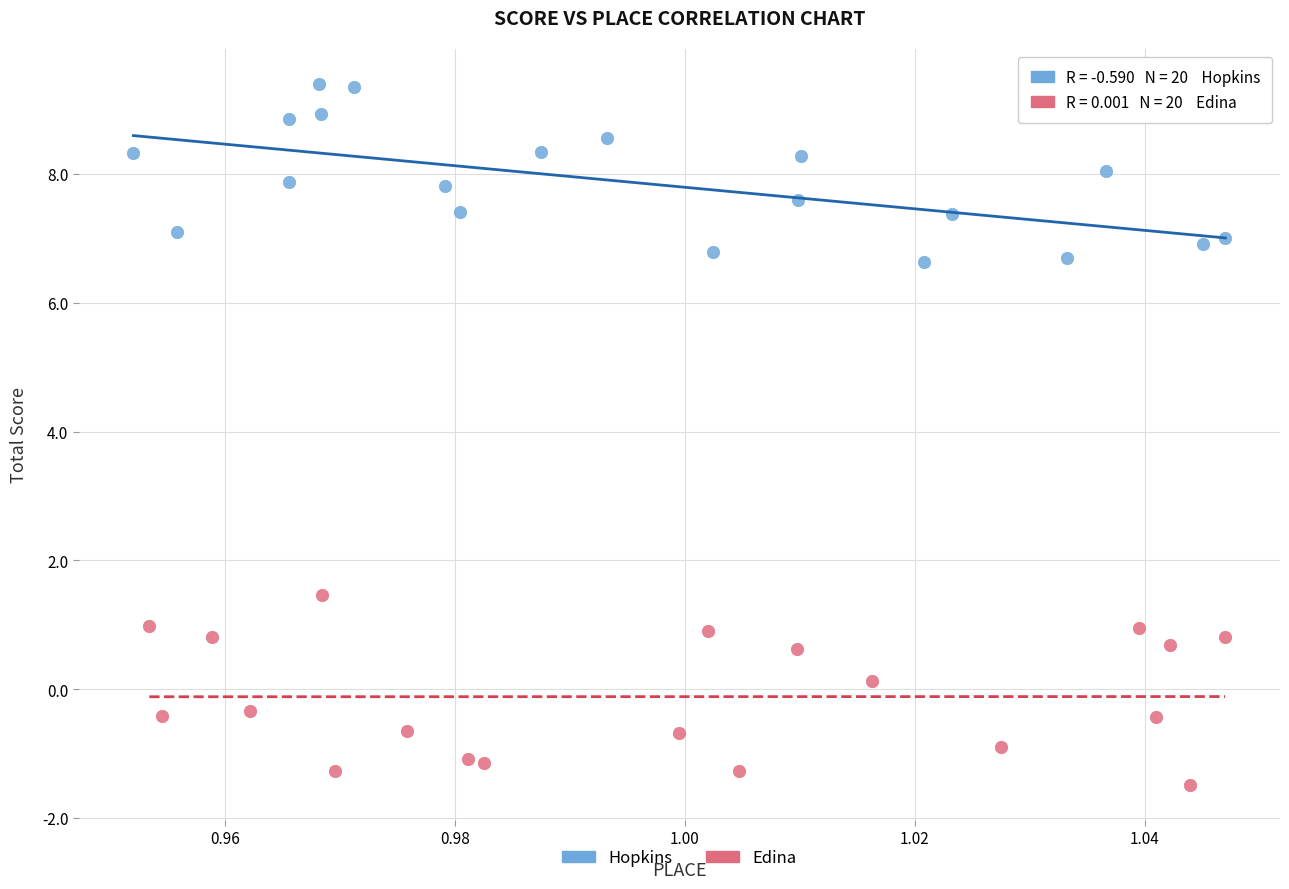

Which series contains the lowest Y value?

Edina